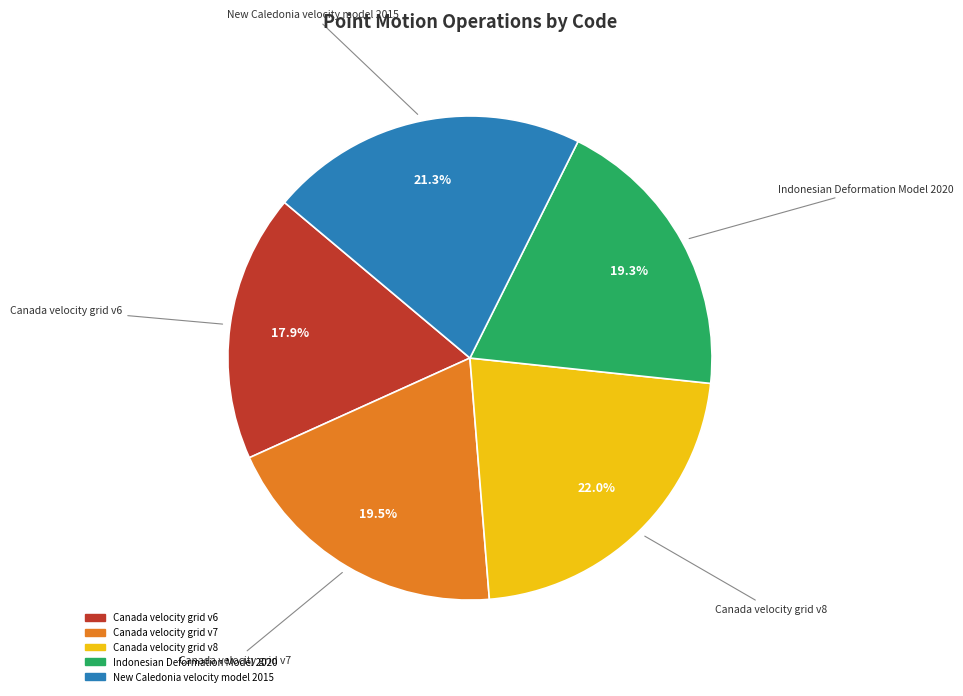

What is the largest slice in the pie chart?

Canada velocity grid v8